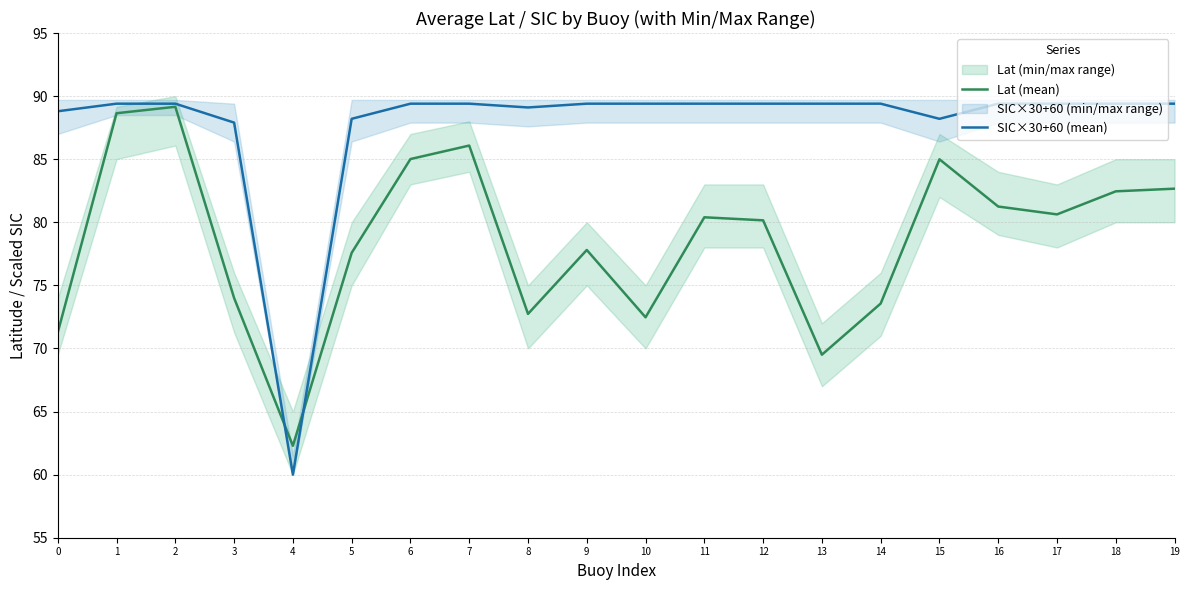

What is the sum of the SIC×30+60 (mean) values at 2 and 12?

178.8